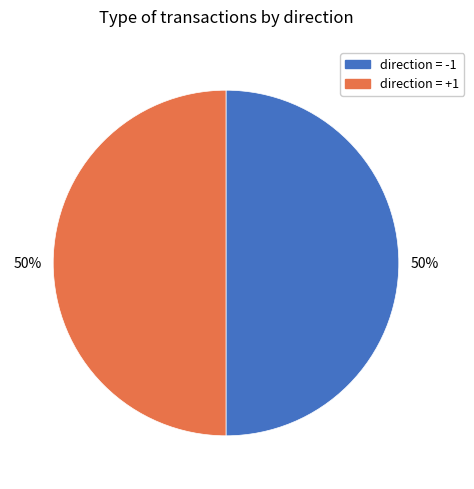

To the nearest percent, what is the average slice percentage?

50%